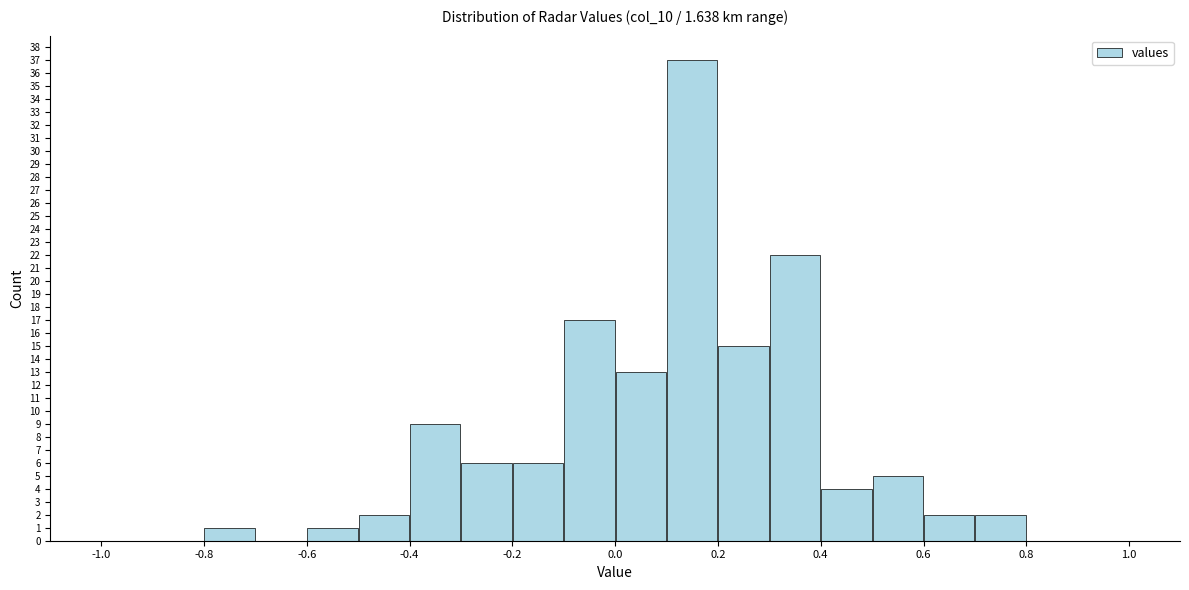

Which range on the x-axis has the tallest bar?

0.1 to 0.2